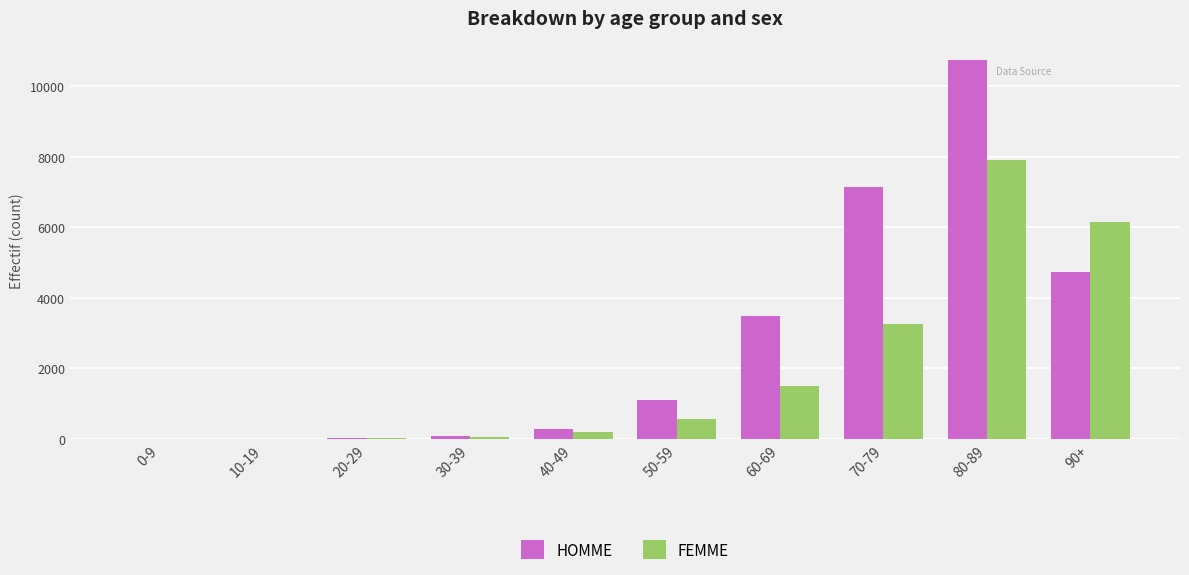

The HOMME series shows 10756 at 80-89. True or false?

True